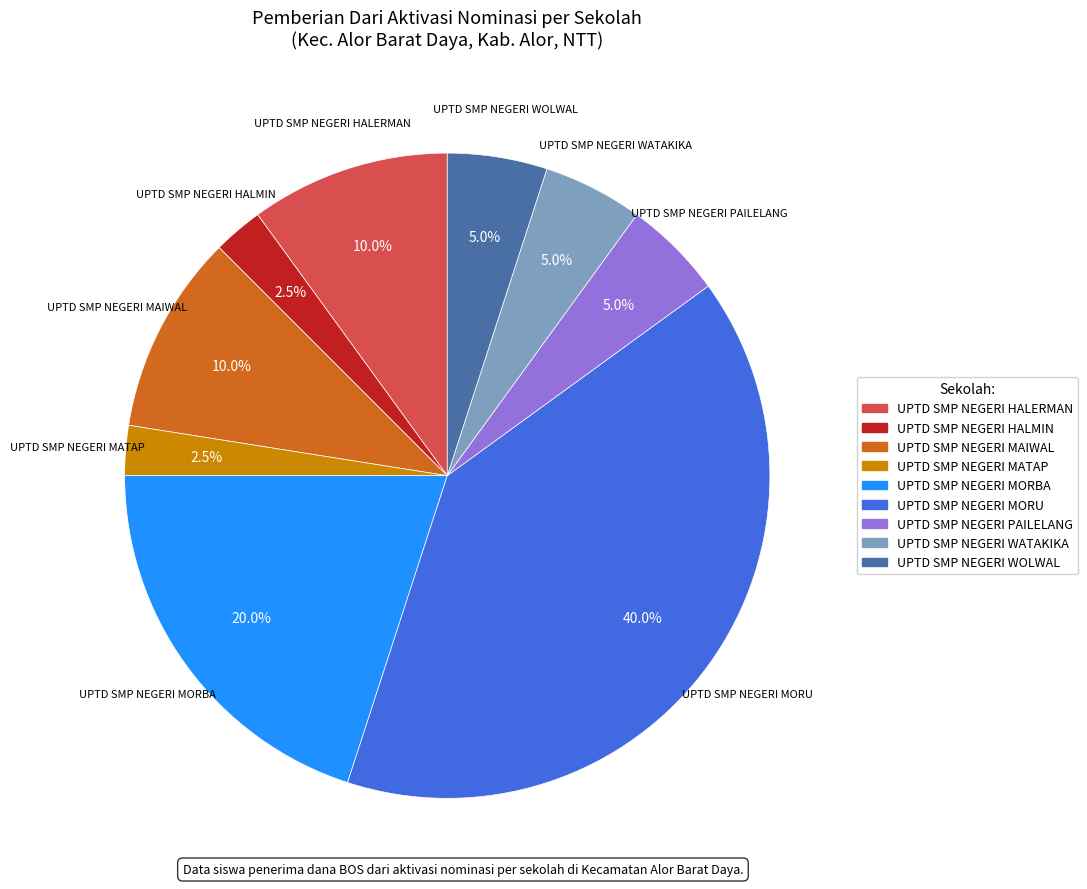

Is there a majority slice in this chart?

No